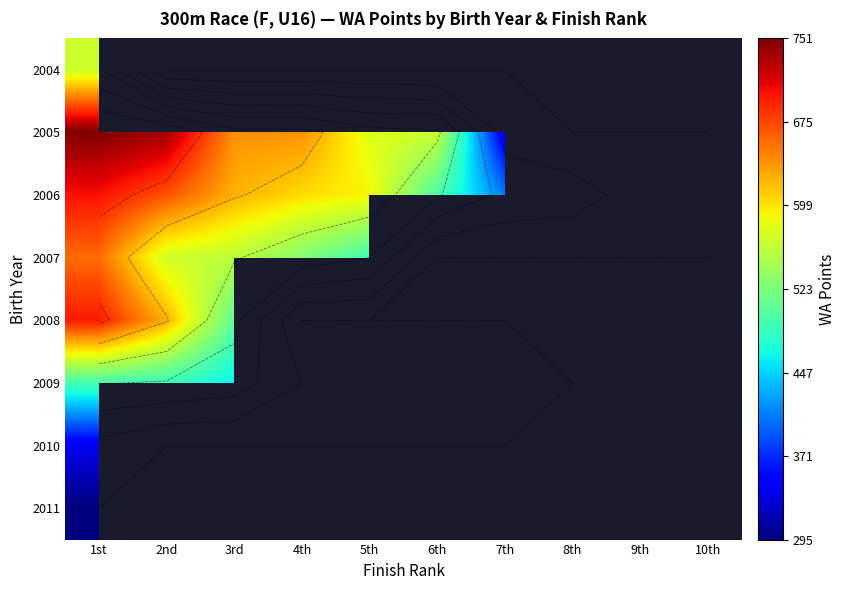

What is the difference between the maximum and minimum values in the 2008 series?

189.0